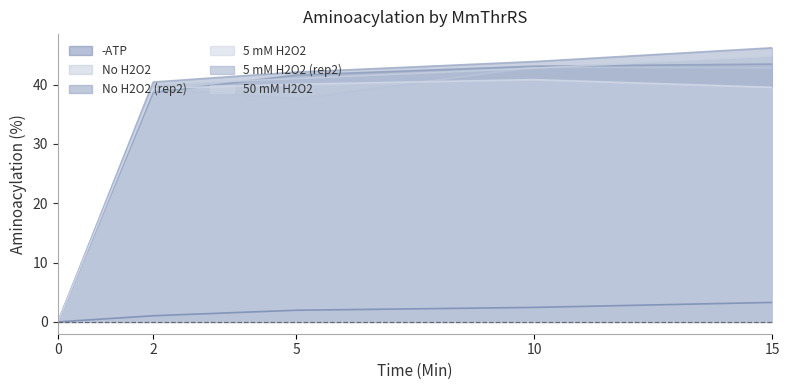

How many lines are shown in the chart?

6